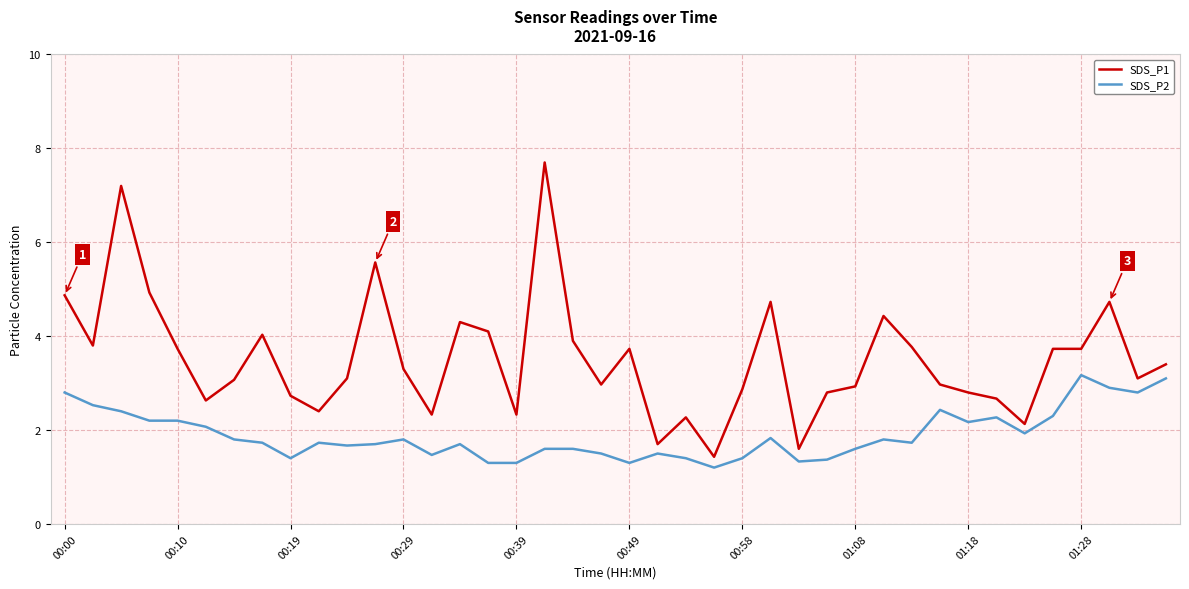

True or false: SDS_P1 has more than 2 points higher than both neighbors.

True